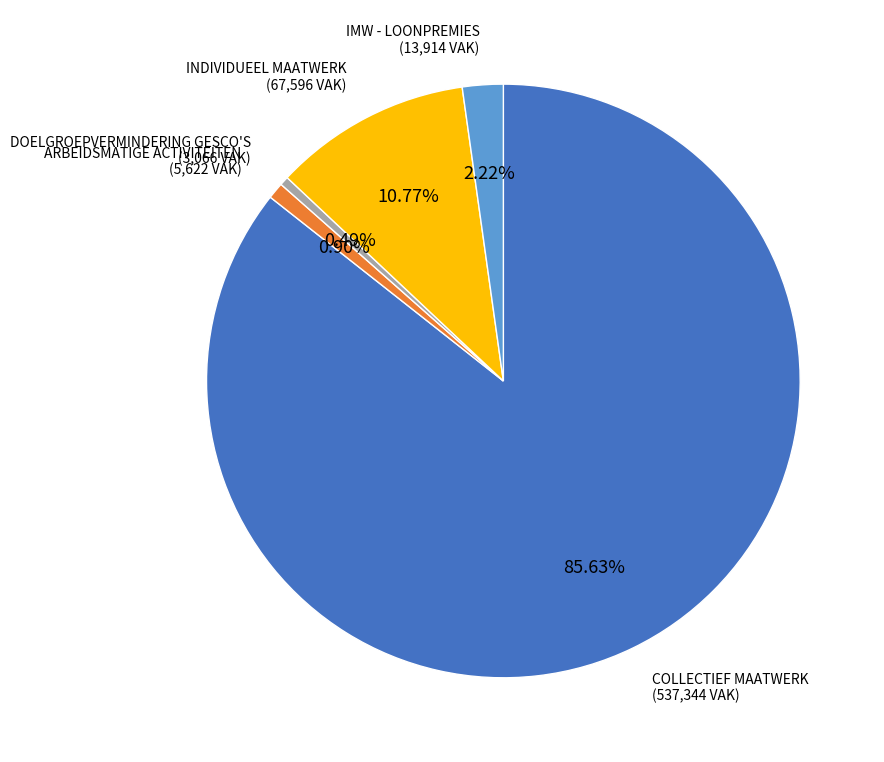

Count the number of slices in the pie.

5